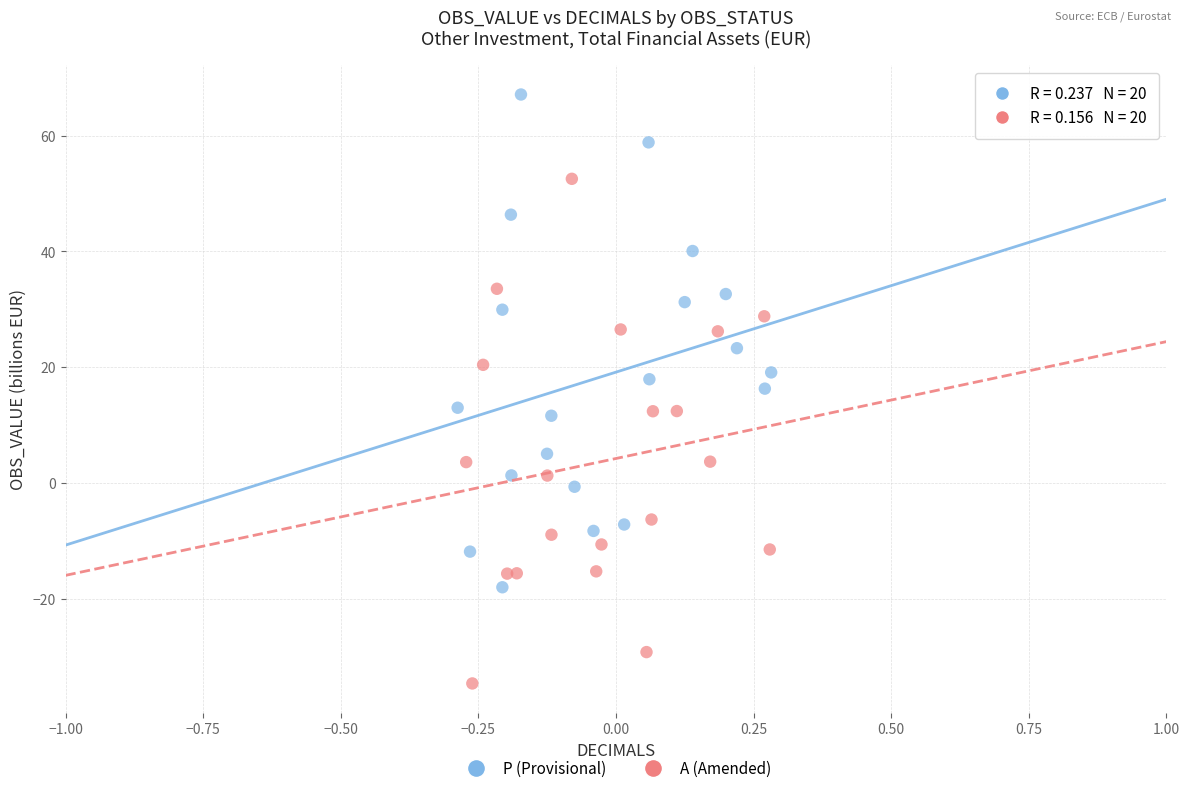

Which series reaches the minimum Y coordinate?

A (Amended)